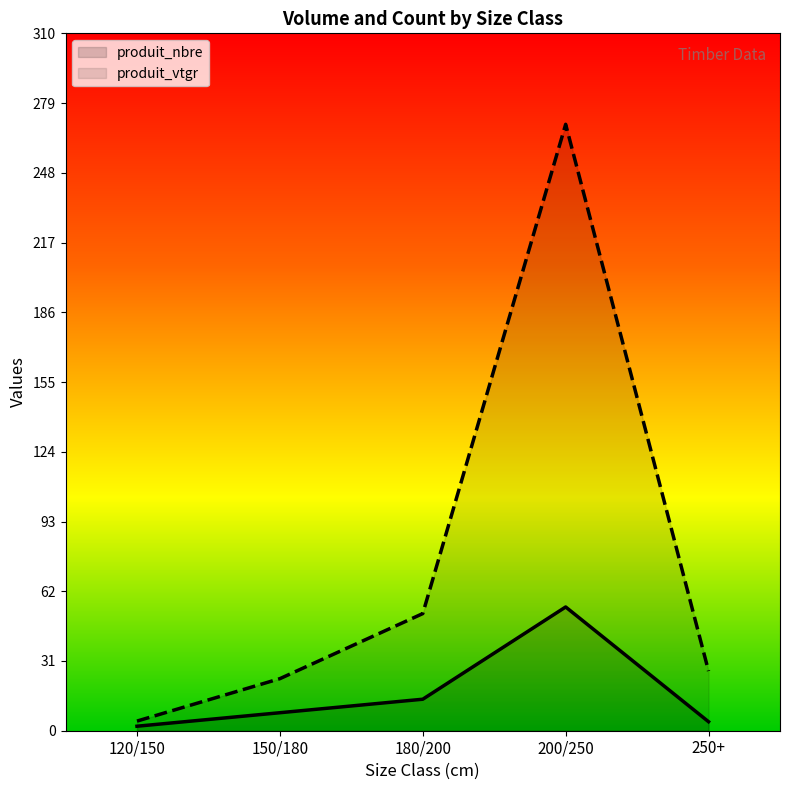

Which category has the lowest value across all series?

120/150